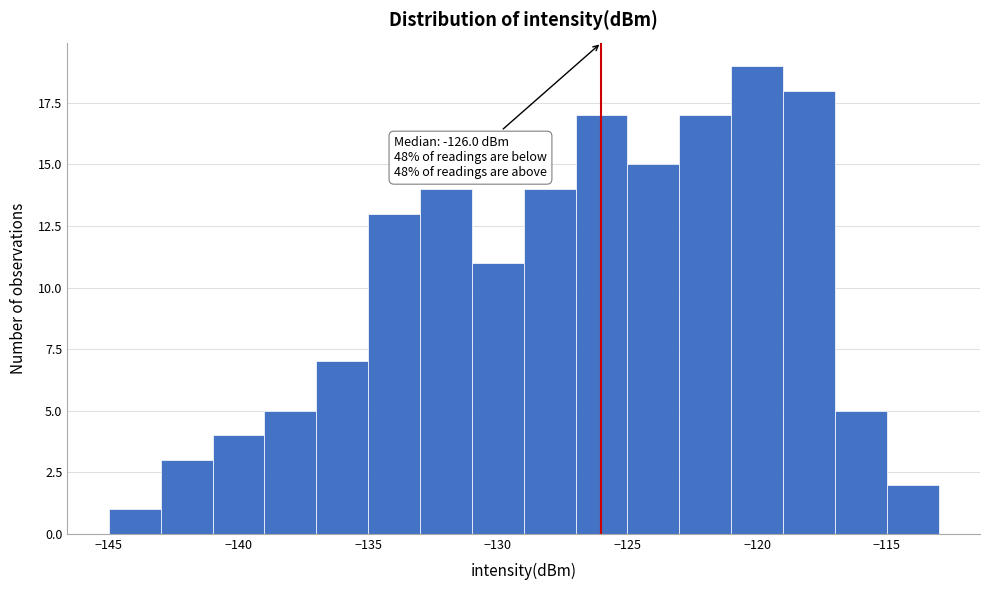

Over which range of the x-axis is the bar tallest?

-121 to -119